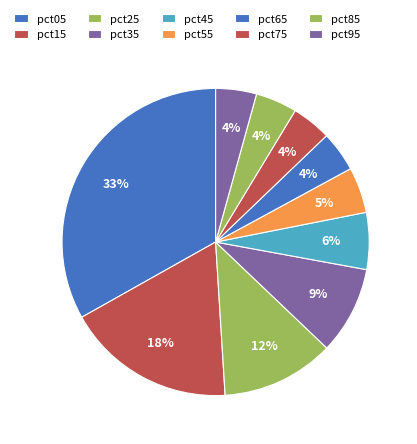

How many segments does this pie chart have?

10